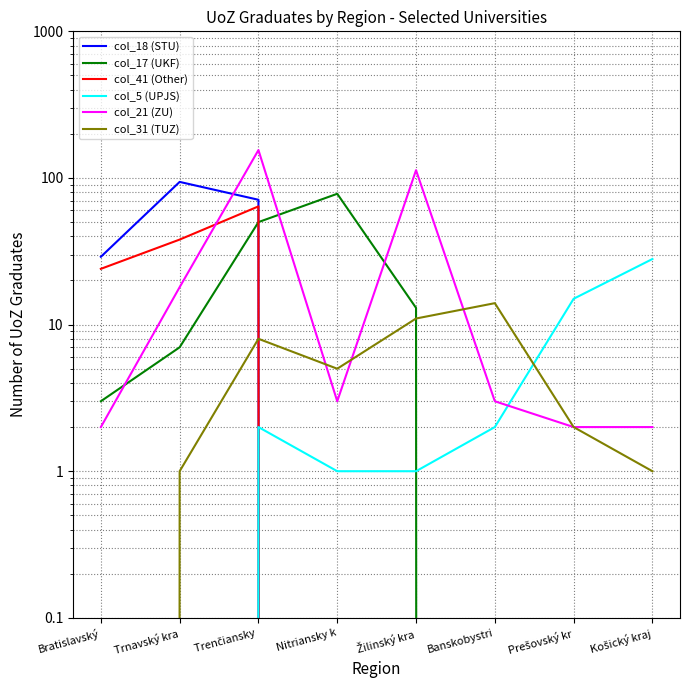

At which category is the sum across all series the highest?

Trenčiansky 